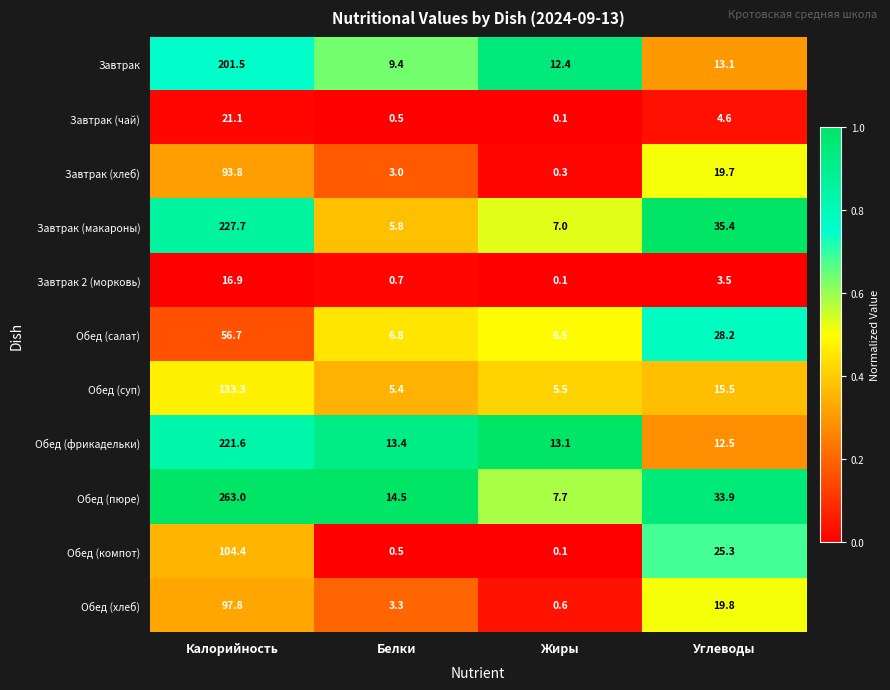

At which label is Обед (салат) closest to 31?

Углеводы